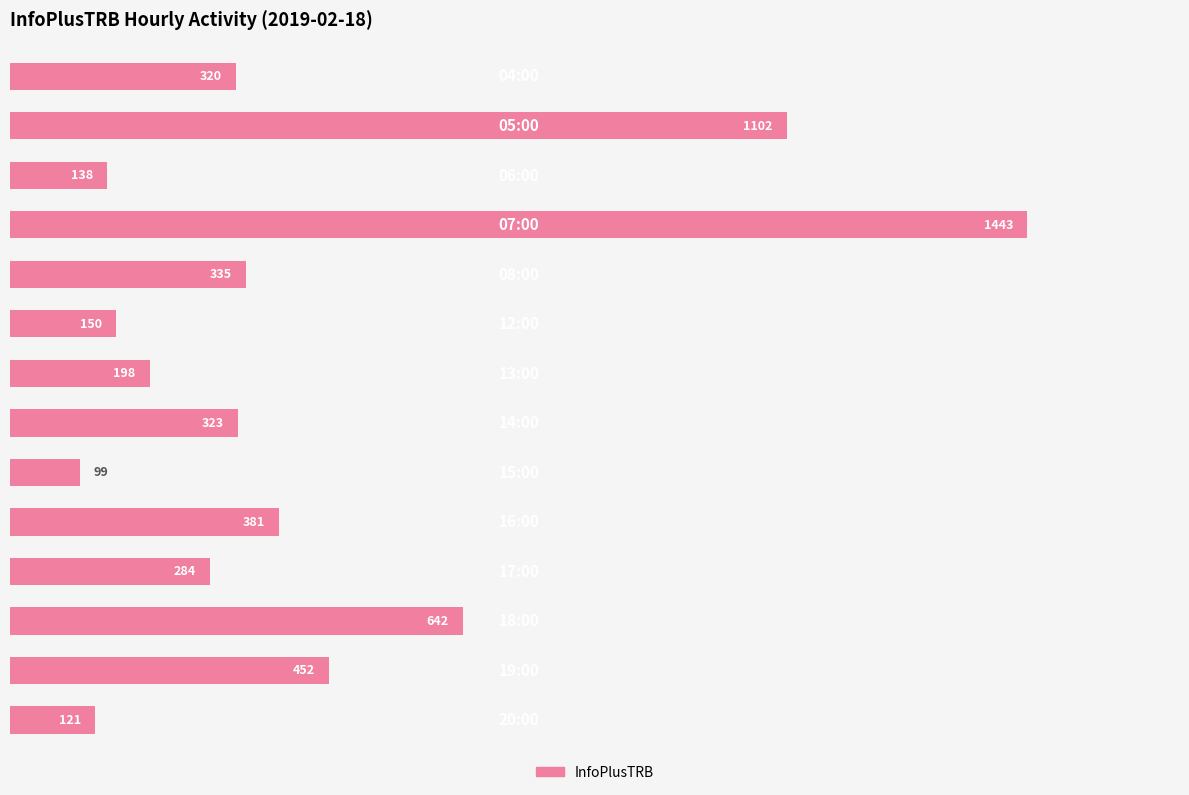

What is the difference between the maximum and minimum values?

1344